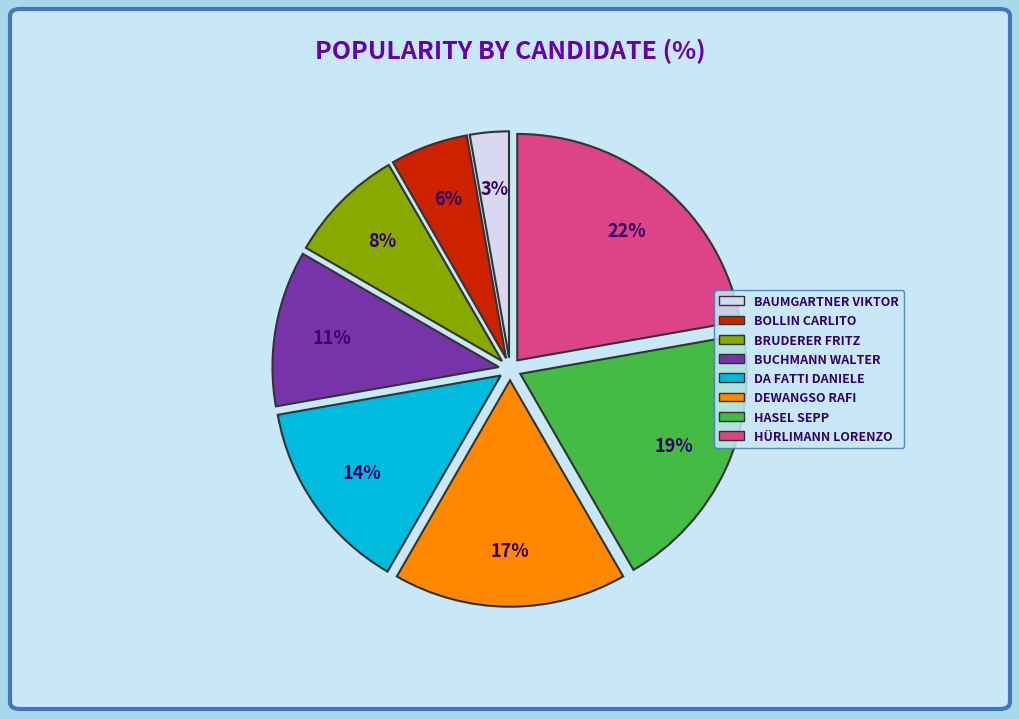

Does any single category account for the majority?

No